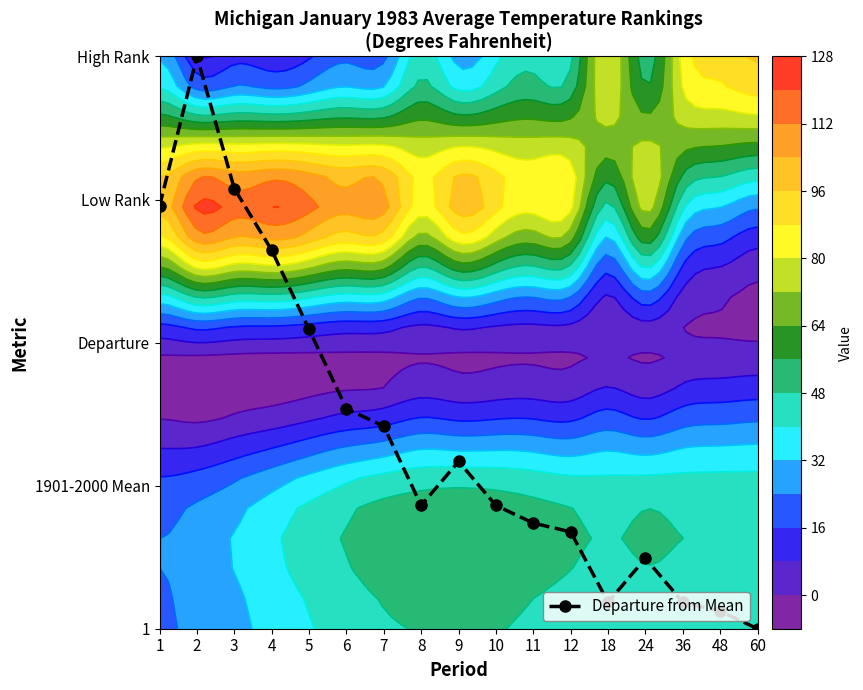

List the labels in order of value, smallest first.

60, 48, 18, 36, 24, 12, 11, 8, 10, 9, 7, 6, 5, 4, 1, 3, 2